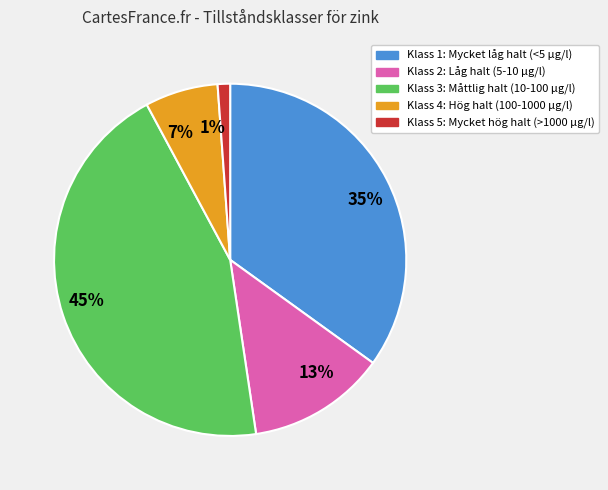

Approximately how many times larger is the value at Klass 4: Hög halt (100-1000 µg/l) compared to Klass 2: Låg halt (5-10 µg/l)?

0.5